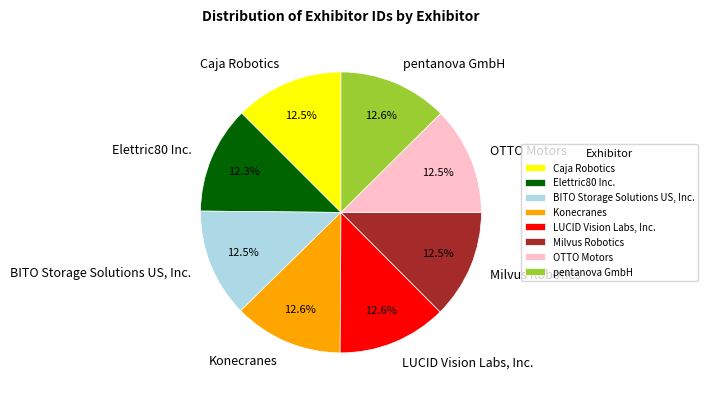

Approximately how many times larger is the value at LUCID Vision Labs, Inc. compared to Elettric80 Inc.?

1.0